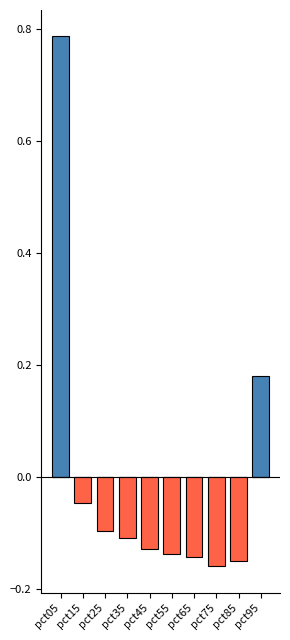

The value of negative at pct35 is -0.1. True or false?

True